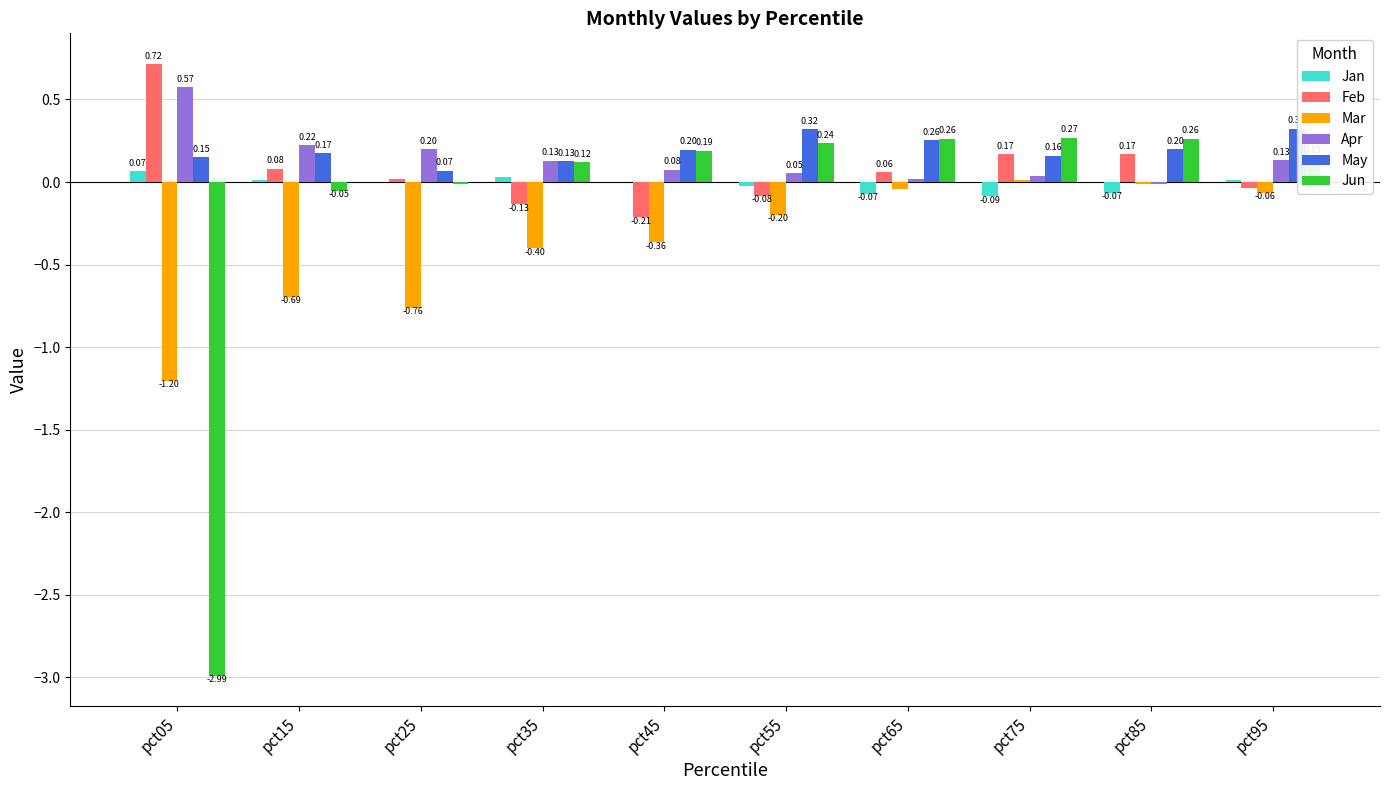

Which series has the largest range (max minus min)?

Jun